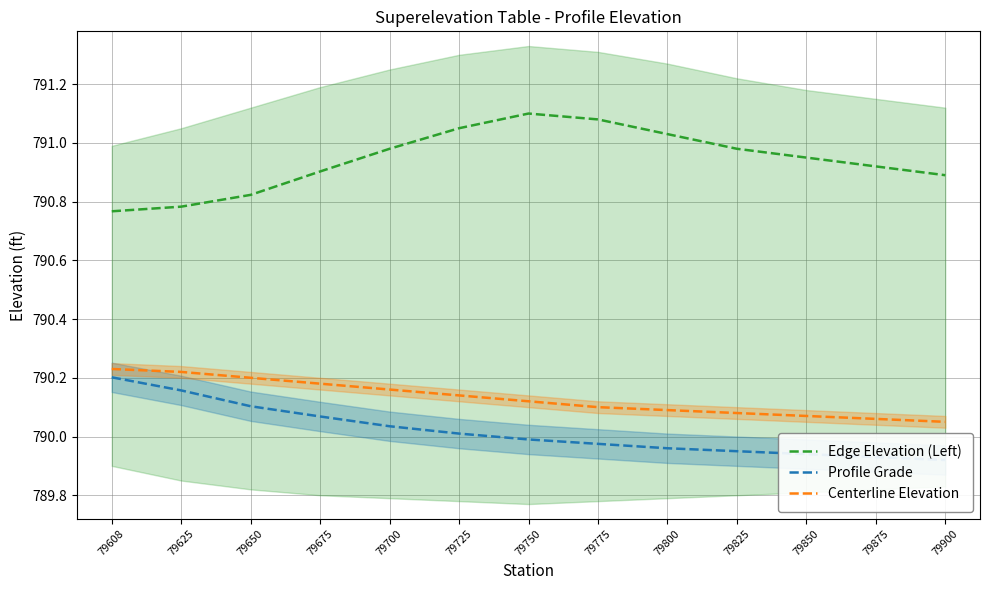

Which category has the lowest value across all series?

79900